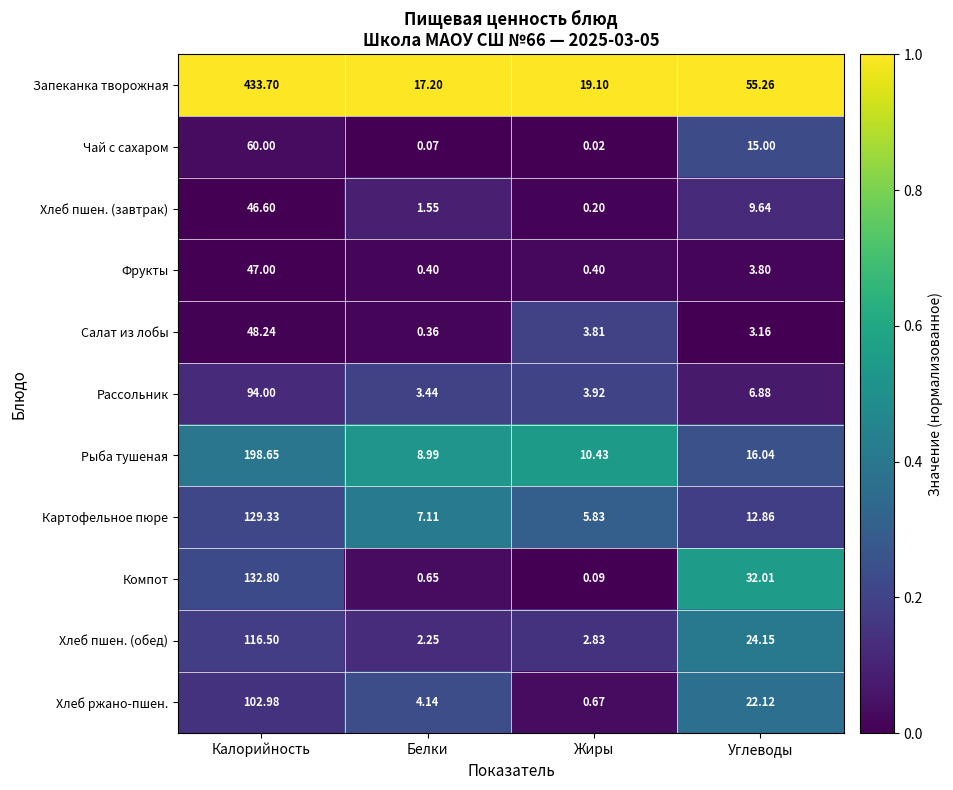

At which label does Хлеб пшен. (завтрак) first exceed 9?

Калорийность